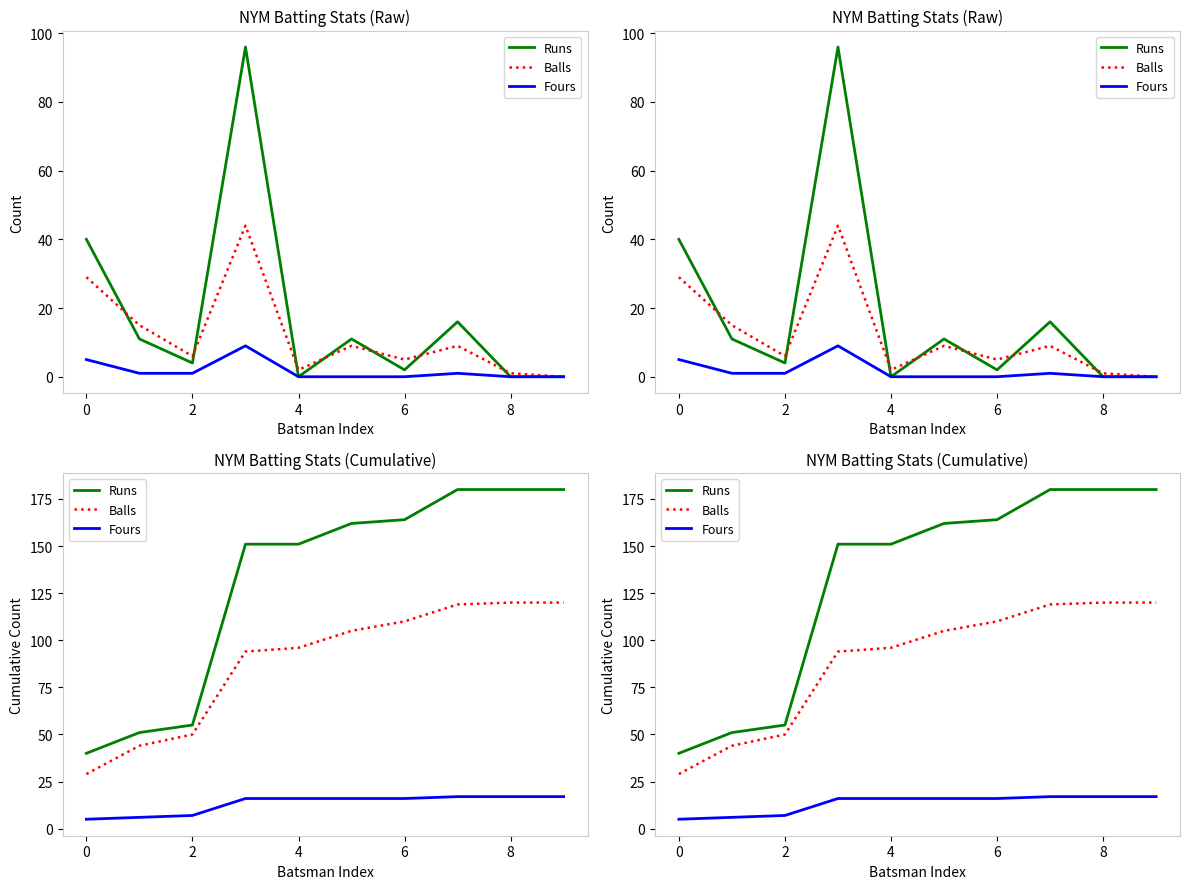

Rank the series by their average value, from lowest to highest.

Fours, Balls, Runs